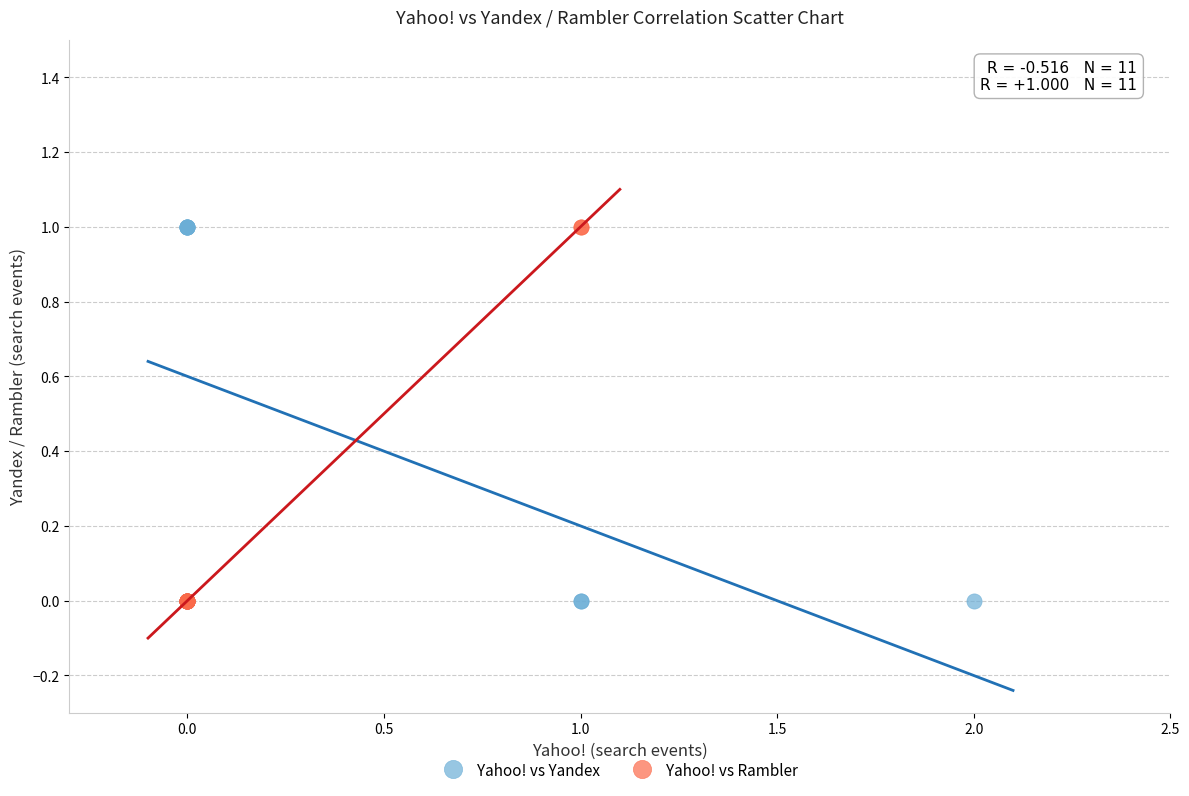

What are all the series names shown in the legend?

Yahoo! vs Yandex, Yahoo! vs Rambler